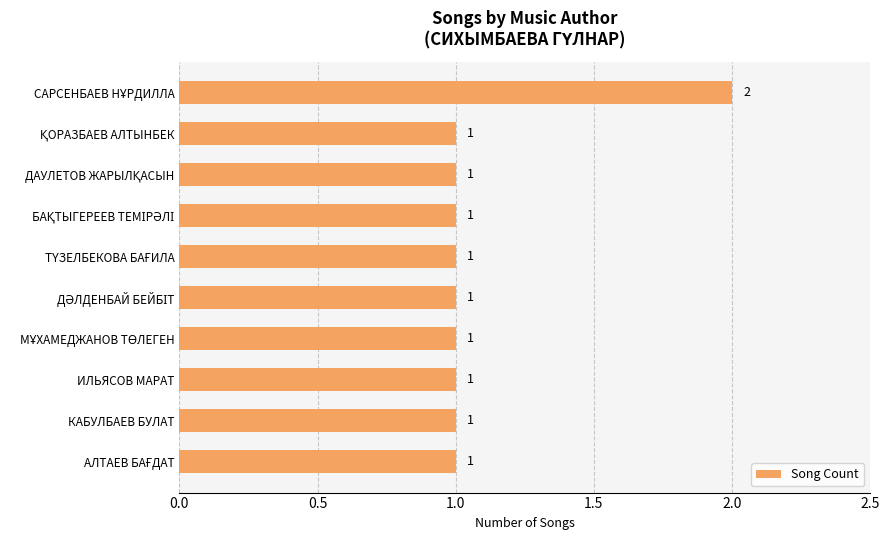

Reading top to bottom, extract all data points from this chart.

2	1	1	1	1	1	1	1	1	1